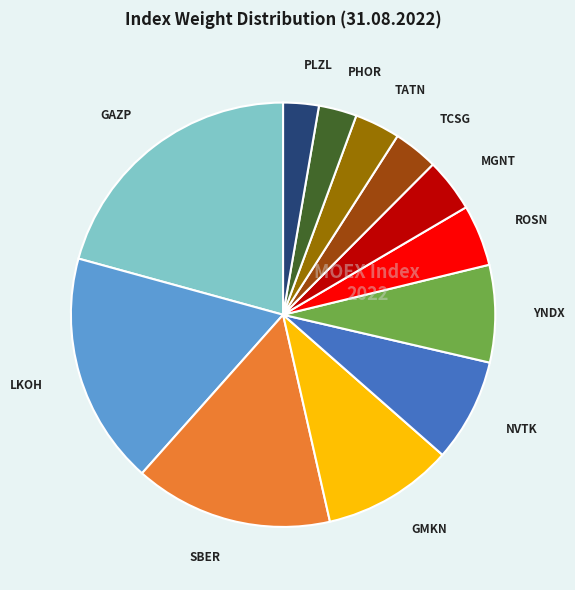

Is there a majority slice in this chart?

No